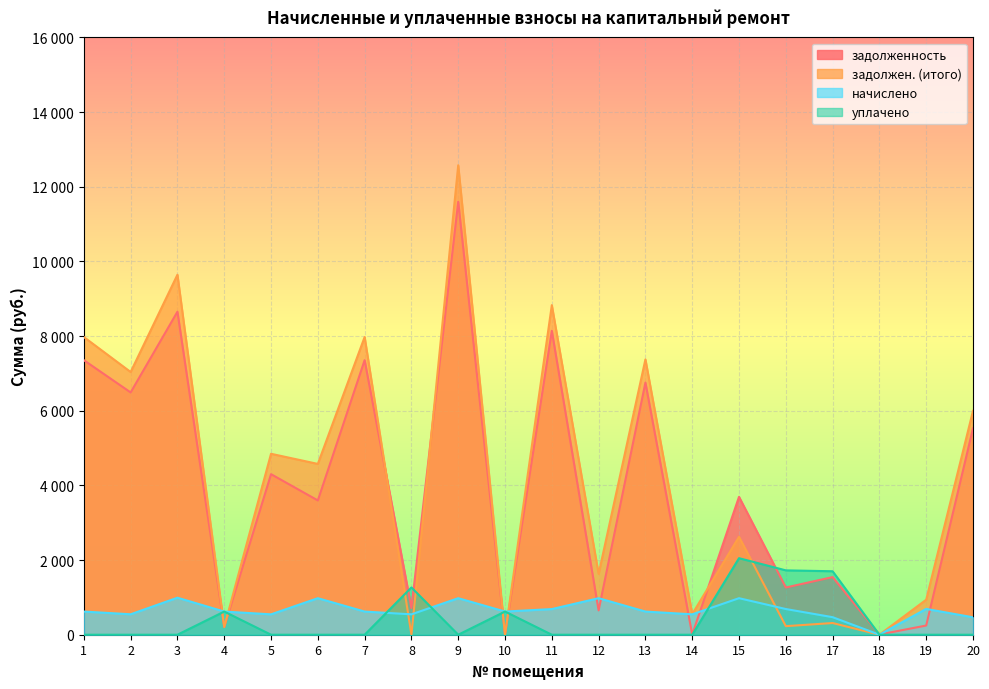

How many data points does each series have?

20